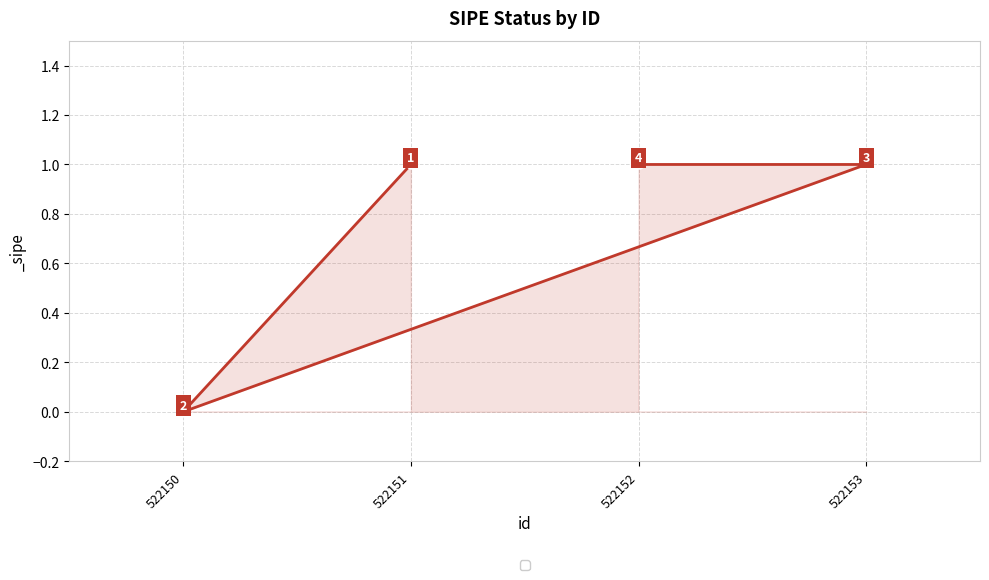

How many lines are shown in the chart?

1